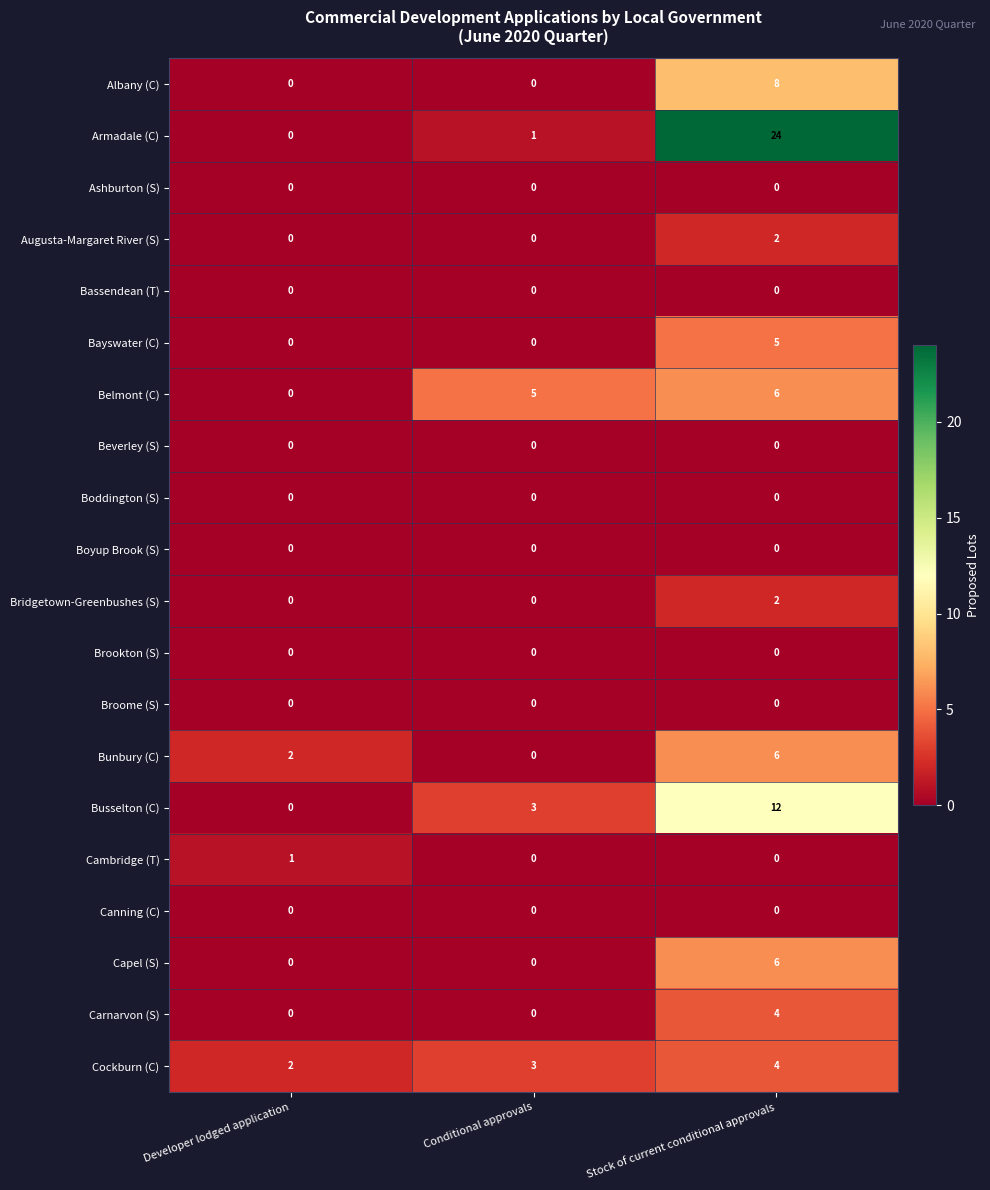

True or false: Carnarvon (S) has a value of 7 at Stock of current conditional approvals.

False